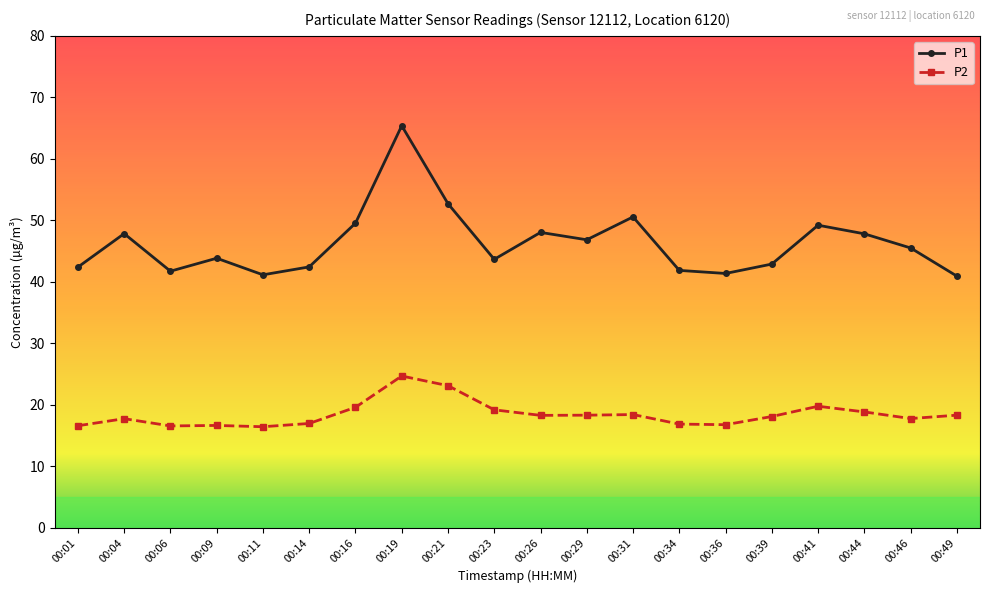

True or false: P1 and P2 cross at least once.

False